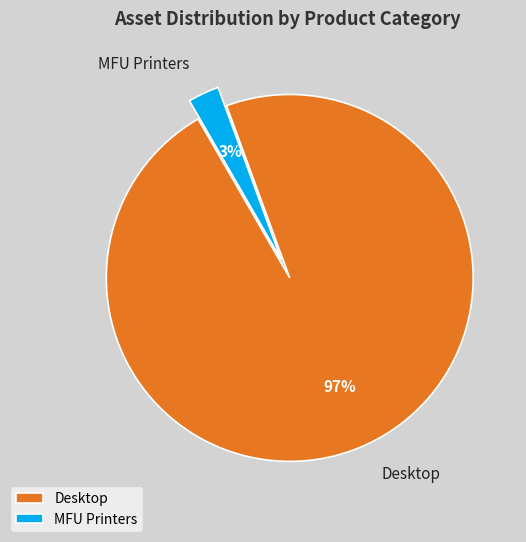

To the nearest percent, what is the combined percentage of Desktop and MFU Printers?

100%